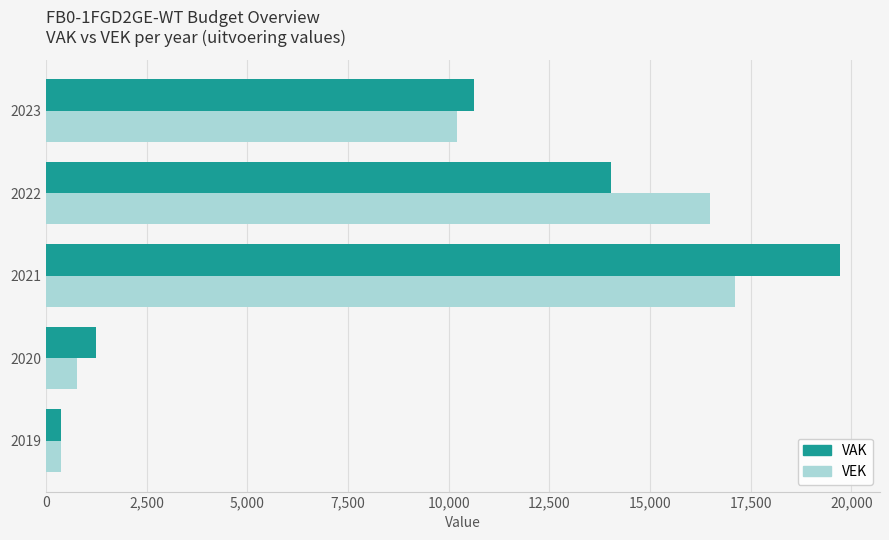

How many categories are shown in the chart?

5